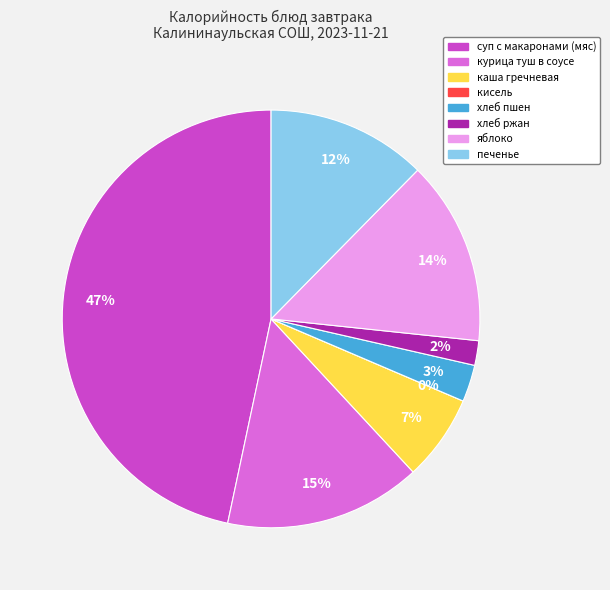

Count the number of slices in the pie.

8